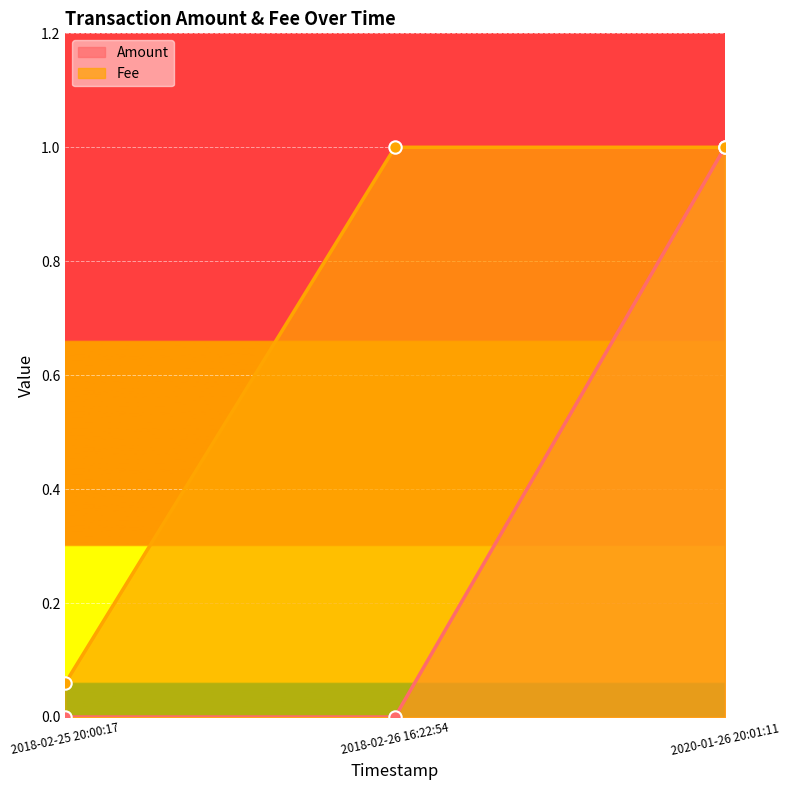

At which category is the sum across all series the highest?

2020-01-26 20:01:11